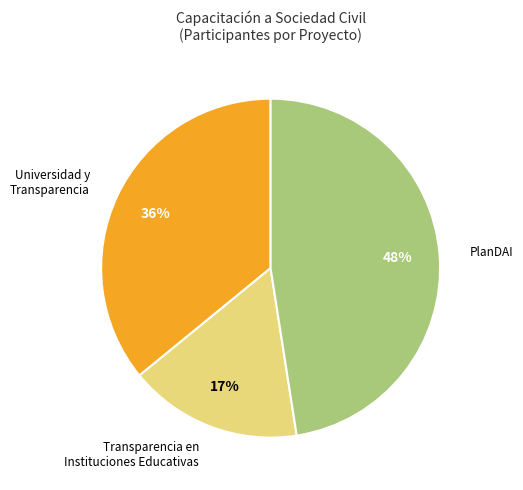

Approximately how many times larger is the value at PlanDAI compared to Universidad y Transparencia?

1.3